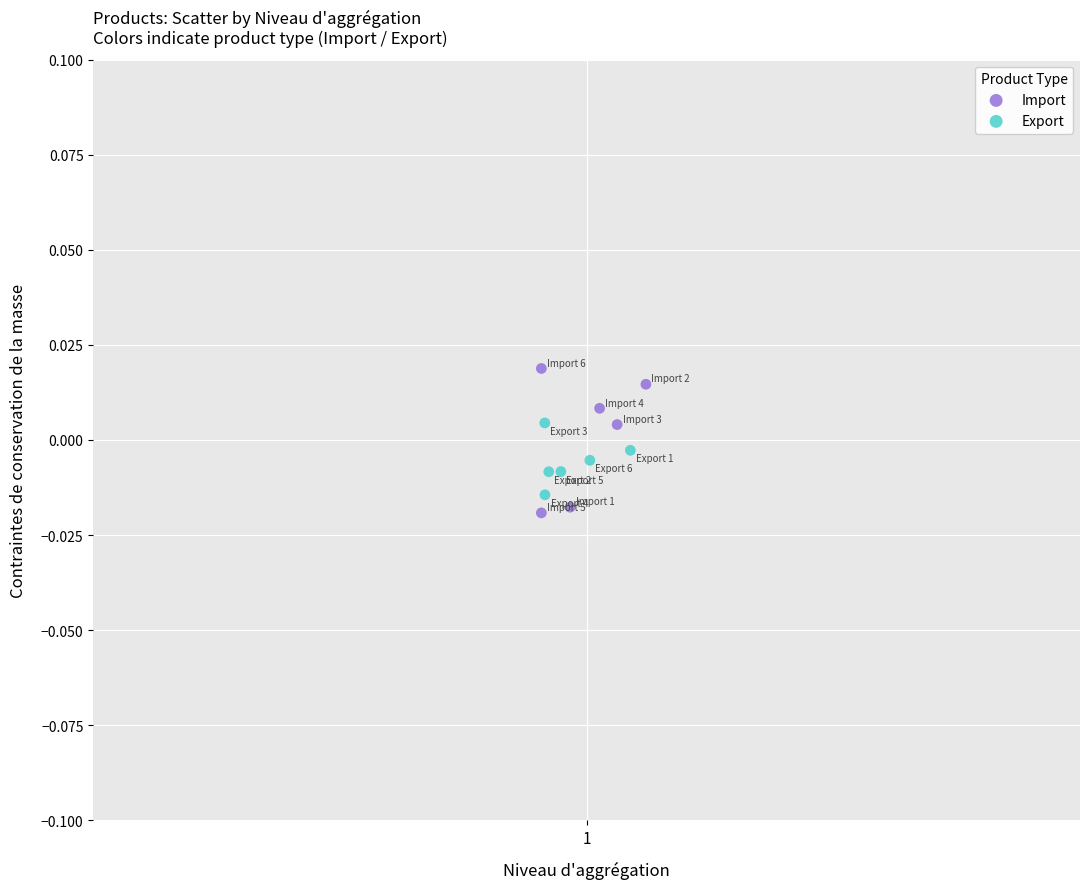

Which series reaches the maximum Y coordinate?

Import